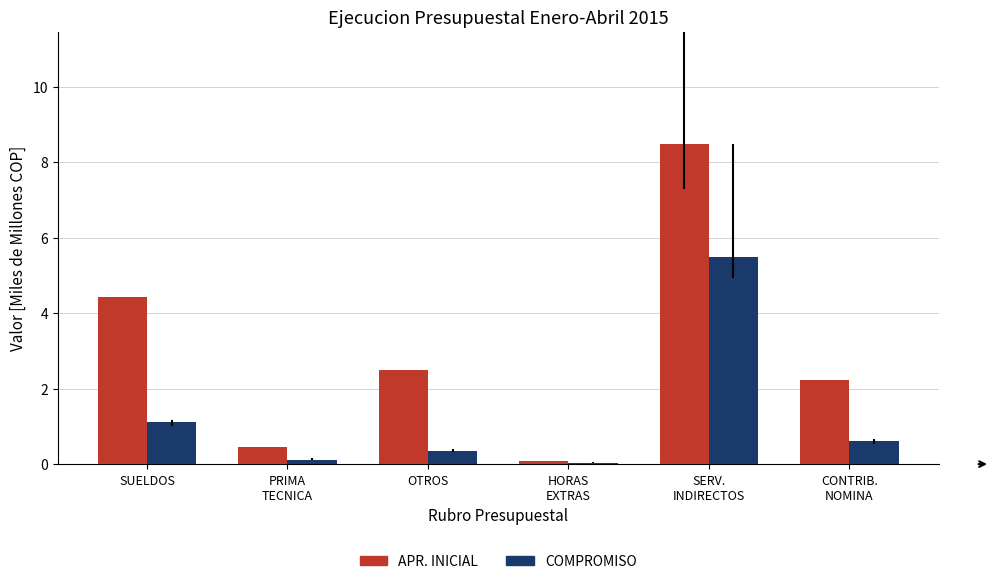

What is the maximum value for APR. INICIAL?

8.5